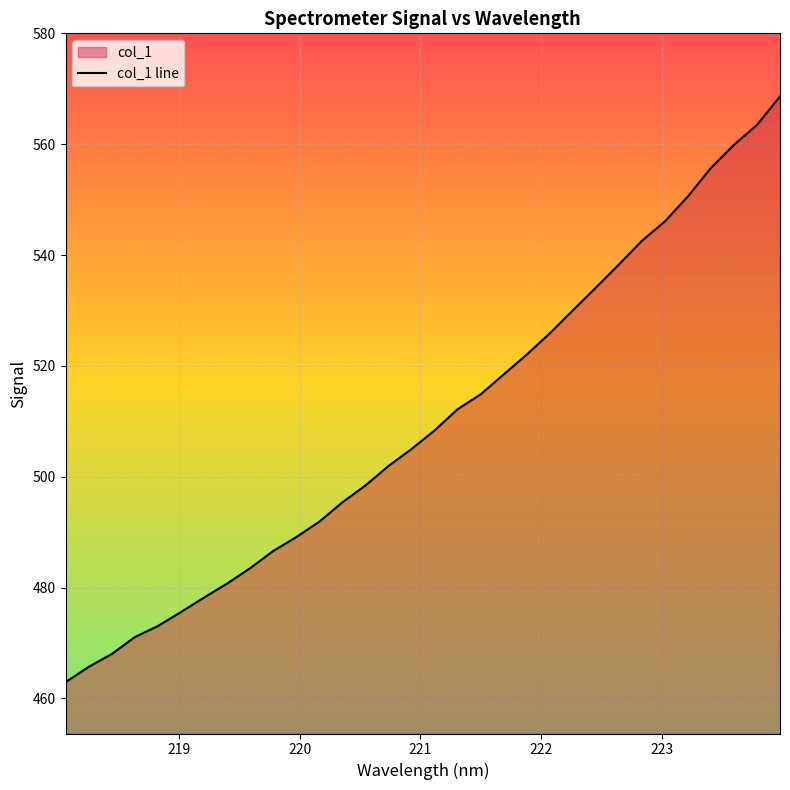

How many distinct data groups are displayed?

1